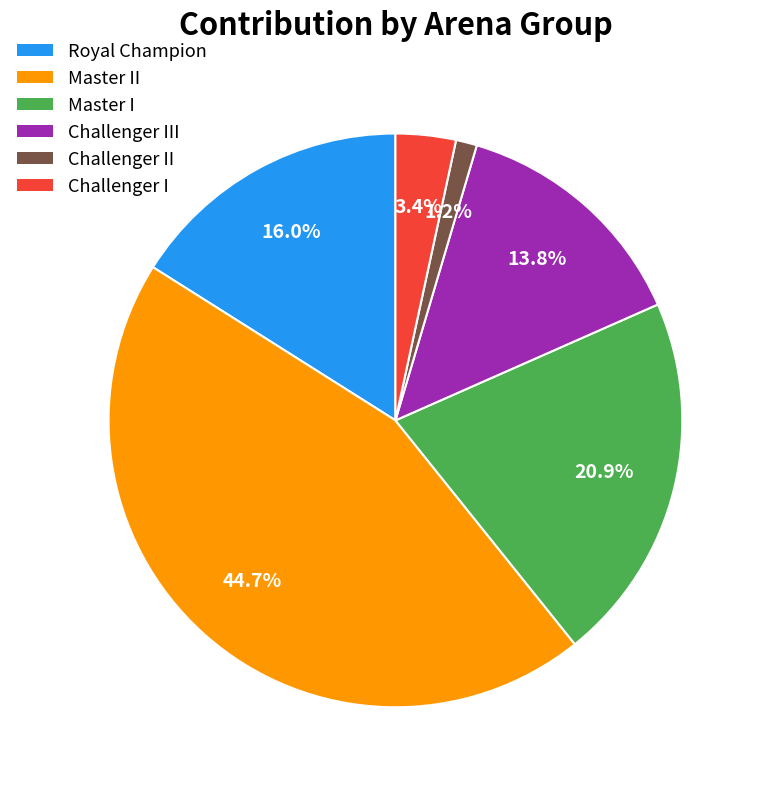

Is there any slice that represents more than half of the pie?

No